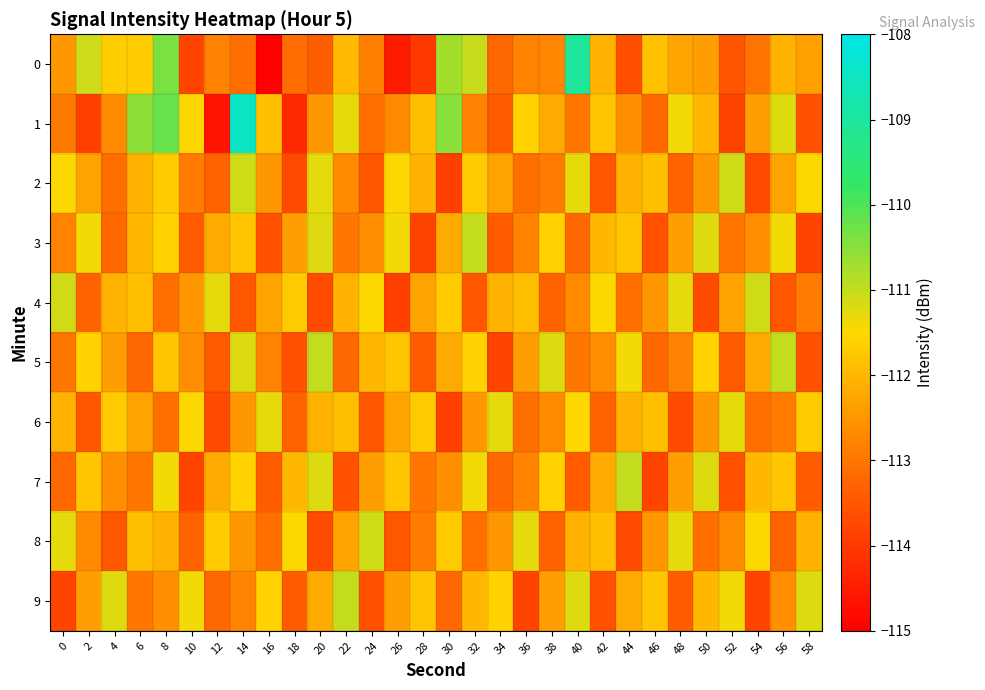

Reading right to left, transcribe all the data shown in this chart.

0: 58=-112.4	56=-112.1	54=-113.0	52=-113.5	50=-112.4	48=-112.3	46=-111.9	44=-113.6	42=-112.1	40=-109.1	38=-112.7	36=-112.8	34=-113.2	32=-111.0	30=-110.7	28=-114.0	26=-114.5	24=-112.9	22=-112.0	20=-113.4	18=-113.1	16=-115.0	14=-113.1	12=-112.8	10=-113.8	8=-110.4	6=-111.7	4=-111.6	2=-111.1	0=-112.5
1: 58=-113.6	56=-111.2	54=-112.4	52=-113.8	50=-112.0	48=-111.4	46=-113.2	44=-112.6	42=-111.8	40=-113.0	38=-112.2	36=-111.6	34=-113.4	32=-112.8	30=-110.5	28=-111.9	26=-112.7	24=-113.1	22=-111.3	20=-112.5	18=-114.3	16=-111.9	14=-108.4	12=-114.6	10=-111.5	8=-110.2	6=-110.5	4=-112.7	2=-113.9	0=-112.9
2: 58=-111.5	56=-112.3	54=-113.7	52=-111.1	50=-112.5	48=-113.3	46=-111.9	44=-112.1	42=-113.5	40=-111.3	38=-112.9	36=-113.1	34=-112.3	32=-111.7	30=-113.9	28=-112.1	26=-111.5	24=-113.5	22=-112.7	20=-111.3	18=-113.7	16=-112.5	14=-111.1	12=-113.3	10=-112.9	8=-111.7	6=-112.1	4=-113.1	2=-112.3	0=-111.5
3: 58=-113.8	56=-111.4	54=-112.6	52=-113.0	50=-111.2	48=-112.4	46=-113.6	44=-111.8	42=-112.0	40=-113.2	38=-111.6	36=-112.8	34=-113.4	32=-111.0	30=-112.2	28=-113.8	26=-111.4	24=-112.6	22=-113.0	20=-111.2	18=-112.4	16=-113.6	14=-111.8	12=-112.2	10=-113.4	8=-111.6	6=-112.0	4=-113.2	2=-111.4	0=-112.8
4: 58=-112.9	56=-113.5	54=-111.1	52=-112.3	50=-113.7	48=-111.3	46=-112.5	44=-113.1	42=-111.5	40=-112.7	38=-113.3	36=-111.9	34=-112.1	32=-113.5	30=-111.7	28=-112.3	26=-113.9	24=-111.5	22=-112.1	20=-113.7	18=-111.7	16=-112.3	14=-113.5	12=-111.3	10=-112.5	8=-113.1	6=-111.9	4=-112.1	2=-113.3	0=-111.1
5: 58=-113.6	56=-111.0	54=-112.2	52=-113.4	50=-111.6	48=-112.8	46=-113.2	44=-111.4	42=-112.6	40=-113.0	38=-111.2	36=-112.4	34=-113.8	32=-111.6	30=-112.2	28=-113.4	26=-111.8	24=-112.0	22=-113.2	20=-111.0	18=-113.6	16=-112.8	14=-111.2	12=-113.4	10=-112.6	8=-111.8	6=-113.2	4=-112.4	2=-111.6	0=-113.0
6: 58=-111.7	56=-112.9	54=-113.1	52=-111.3	50=-112.5	48=-113.7	46=-111.9	44=-112.1	42=-113.3	40=-111.5	38=-112.7	36=-113.1	34=-111.3	32=-112.5	30=-113.9	28=-111.7	26=-112.3	24=-113.5	22=-111.9	20=-112.1	18=-113.3	16=-111.3	14=-112.5	12=-113.7	10=-111.5	8=-113.1	6=-112.3	4=-111.7	2=-113.5	0=-112.1
7: 58=-113.4	56=-111.8	54=-112.0	52=-113.6	50=-111.2	48=-112.4	46=-113.8	44=-111.0	42=-112.2	40=-113.4	38=-111.6	36=-112.8	34=-113.2	32=-111.4	30=-112.6	28=-113.0	26=-111.8	24=-112.4	22=-113.6	20=-111.2	18=-112.0	16=-113.4	14=-111.6	12=-112.2	10=-113.8	8=-111.4	6=-113.0	4=-112.6	2=-111.8	0=-113.2
8: 58=-112.1	56=-113.3	54=-111.5	52=-112.7	50=-113.1	48=-111.3	46=-112.5	44=-113.7	42=-111.9	40=-112.1	38=-113.3	36=-111.3	34=-112.5	32=-113.1	30=-111.7	28=-112.9	26=-113.5	24=-111.1	22=-112.3	20=-113.7	18=-111.5	16=-113.1	14=-112.5	12=-111.7	10=-113.3	8=-112.1	6=-111.9	4=-113.5	2=-112.7	0=-111.3
9: 58=-111.2	56=-112.6	54=-113.8	52=-111.4	50=-112.0	48=-113.4	46=-111.8	44=-112.2	42=-113.6	40=-111.2	38=-112.4	36=-113.8	34=-111.6	32=-112.0	30=-113.2	28=-111.8	26=-112.4	24=-113.6	22=-111.0	20=-112.2	18=-113.4	16=-111.6	14=-112.8	12=-113.2	10=-111.4	8=-112.6	6=-113.0	4=-111.2	2=-112.4	0=-113.8